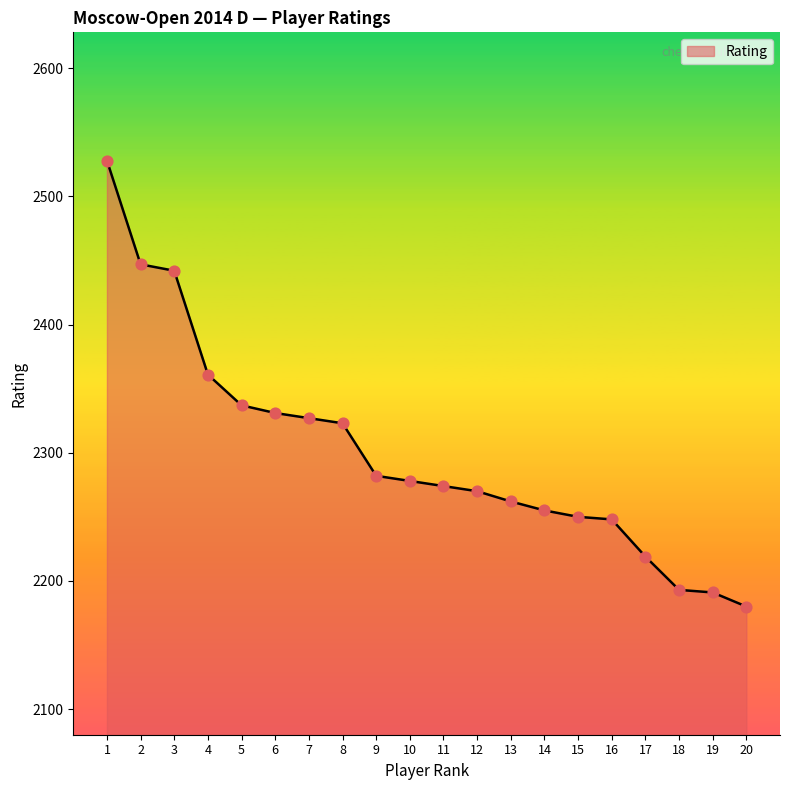

What is the change in value from 3 to 16?

-194